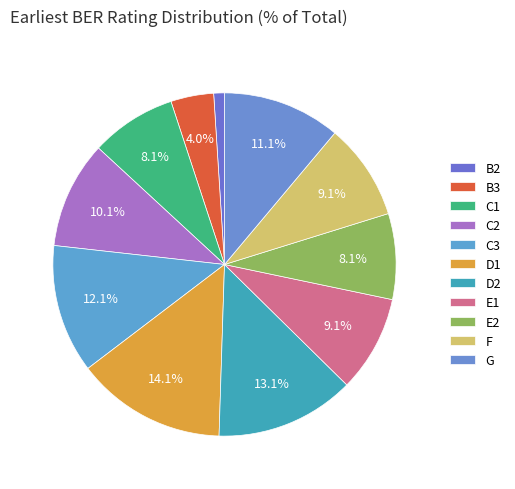

To the nearest percent, what is the difference between the C2 and D2 slice percentages?

3%